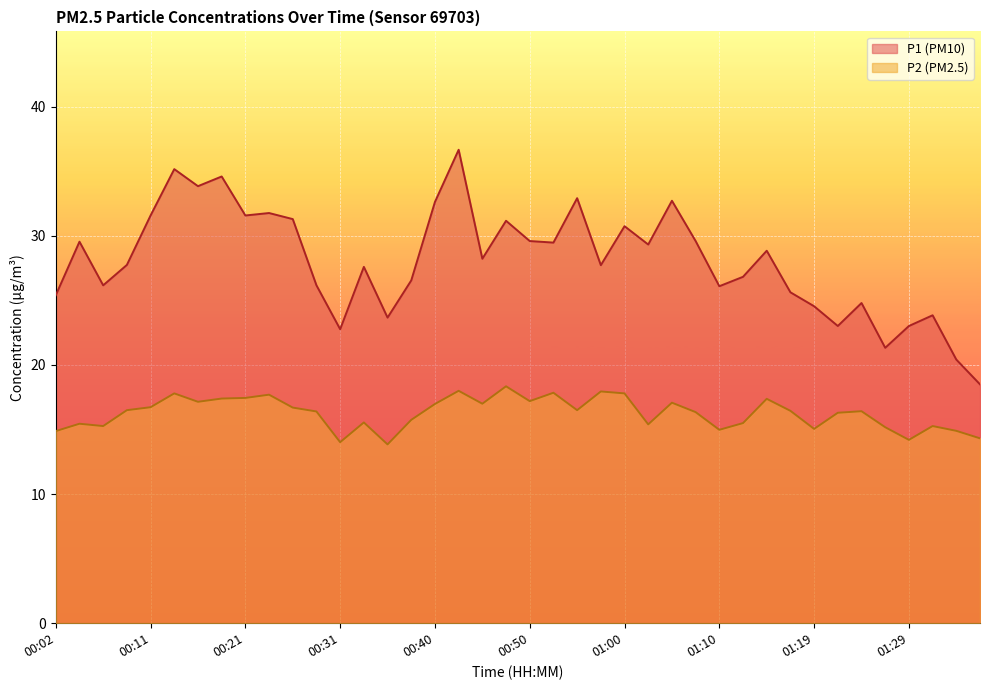

What is the value of the P1 point at the 2nd from the left?

29.6